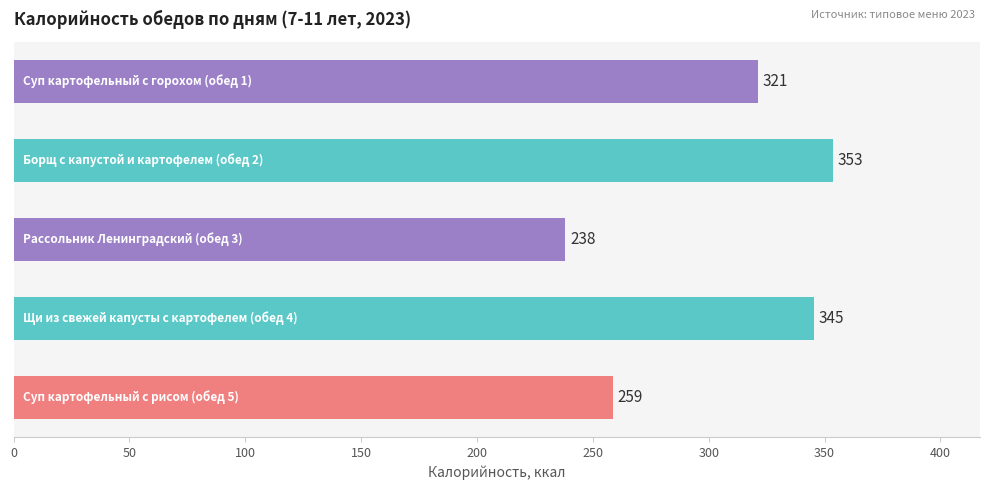

How many values are below 321?

2